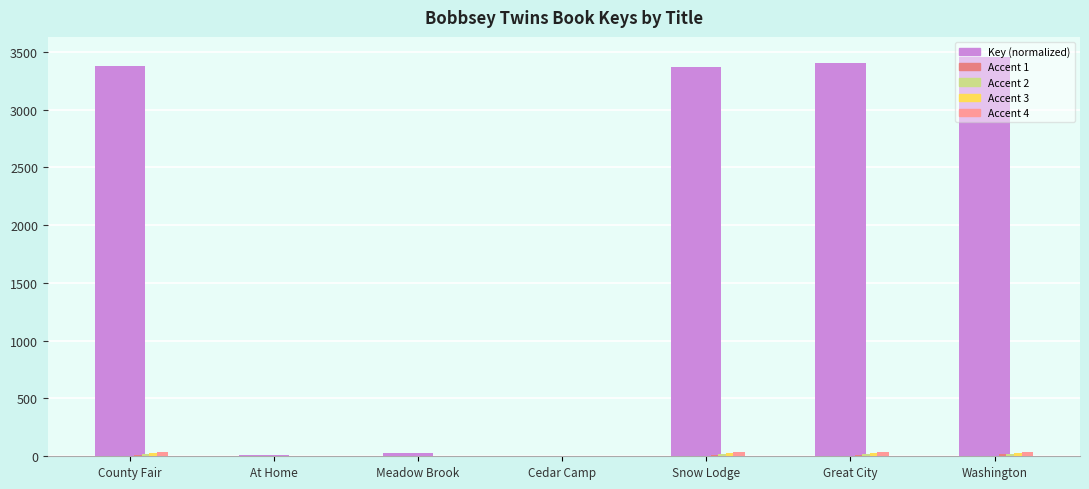

Which series has the widest spread of values?

Key (normalized)